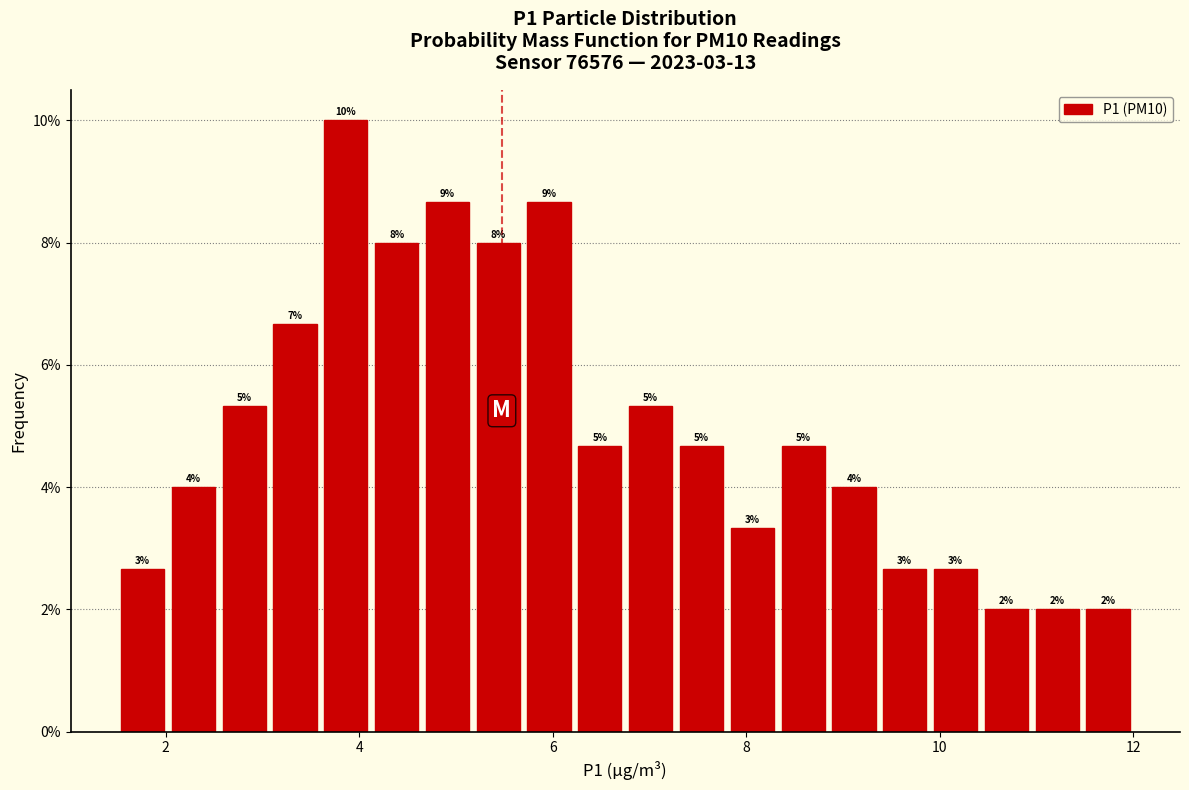

Around what value on the x-axis is the tallest bar? Give the approximate position of its centre, as read against the axis.

3.8